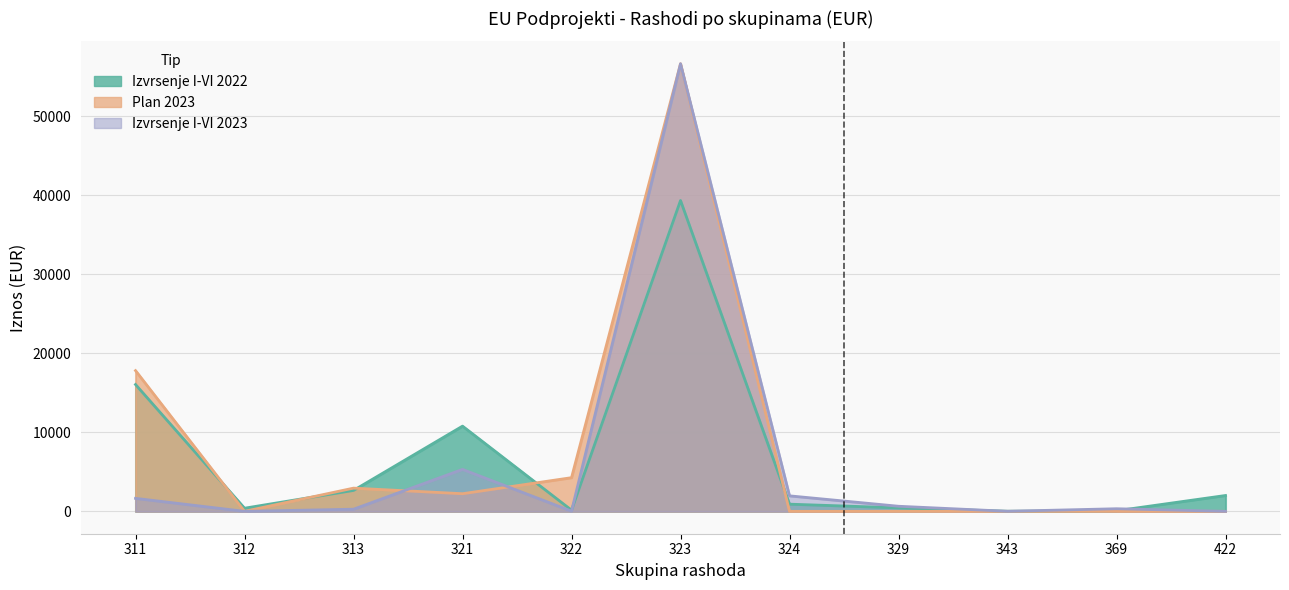

Rank the series by their maximum value, from highest to lowest.

Plan 2023, Izvrsenje I-VI 2023, Izvrsenje I-VI 2022